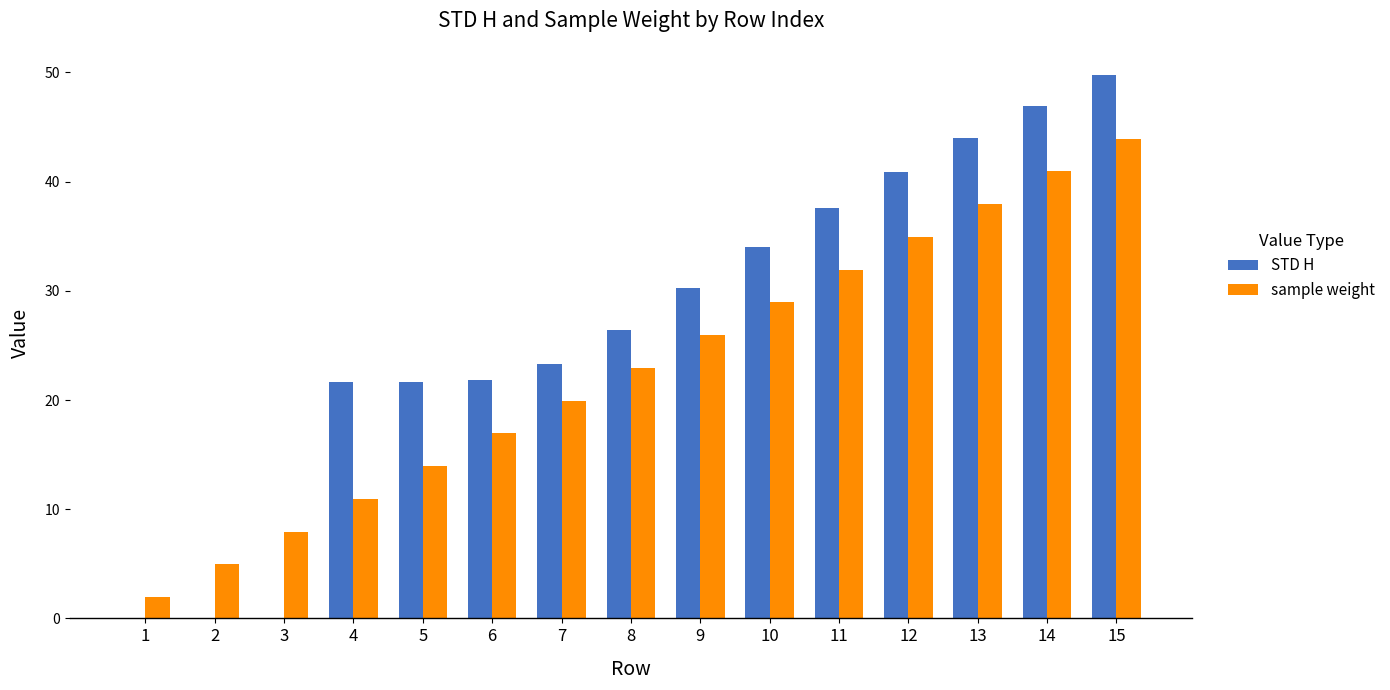

What are all the series names shown in the legend?

STD H, sample weight